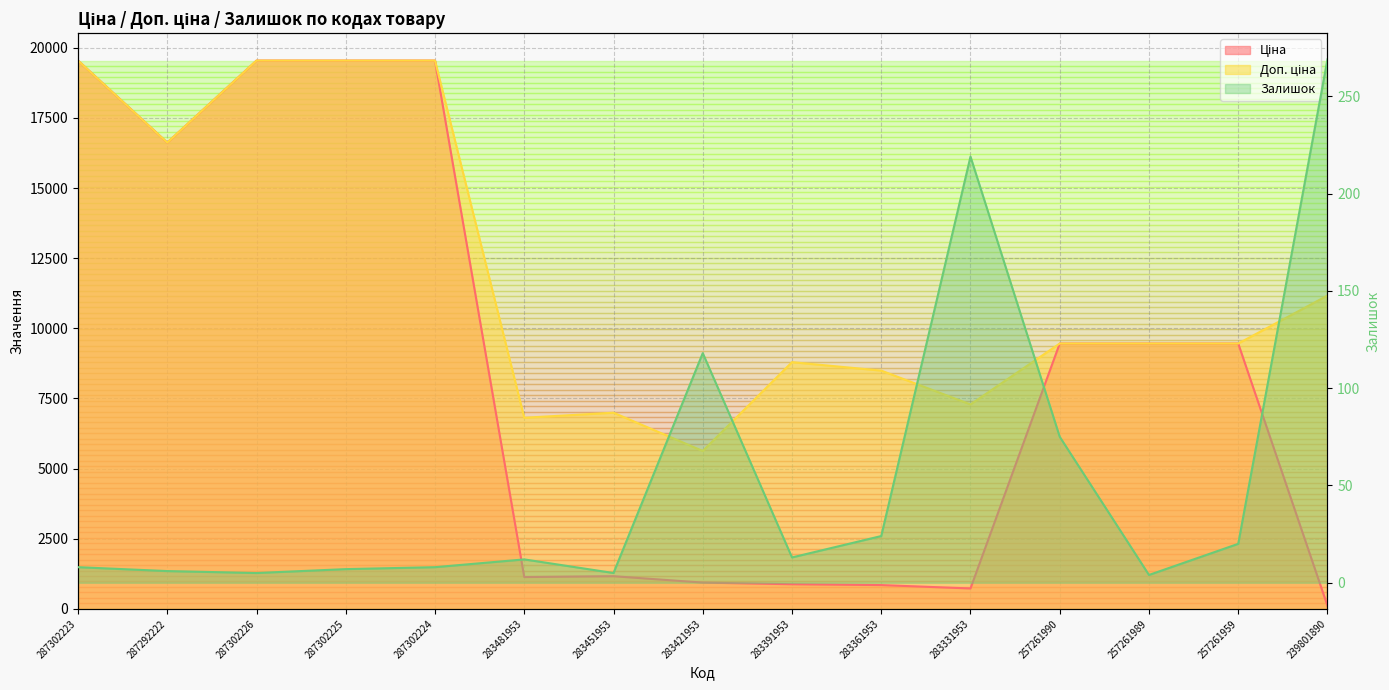

Reading left to right, extract all data points from this chart.

Ціна: 19542.7	16618.0	19542.7	19542.7	19542.7	1135.5	1165.6	938.2	879.5	849.3	728.9	9458.9	9458.9	9458.9	111.7
Доп. ціна: 19542.7	16618.0	19542.7	19542.7	19542.7	6812.7	6993.4	5629.1	8794.5	8493.3	7288.6	9458.9	9458.9	9458.9	11169.0
Залишок: 8.0	6.0	5.0	7.0	8.0	12.0	5.0	118.0	13.0	24.0	219.0	75.0	4.0	20.0	269.0